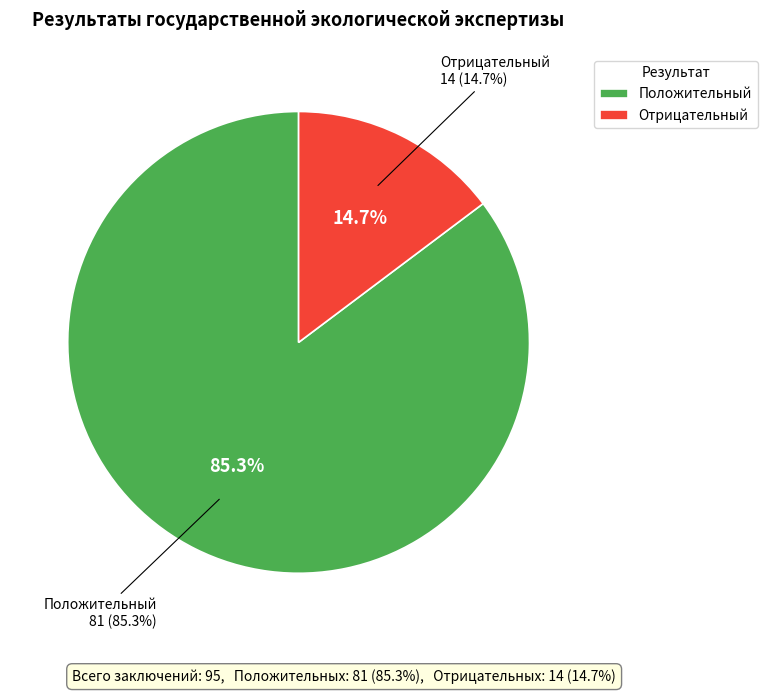

To the nearest percent, what portion does Положительный represent?

85%